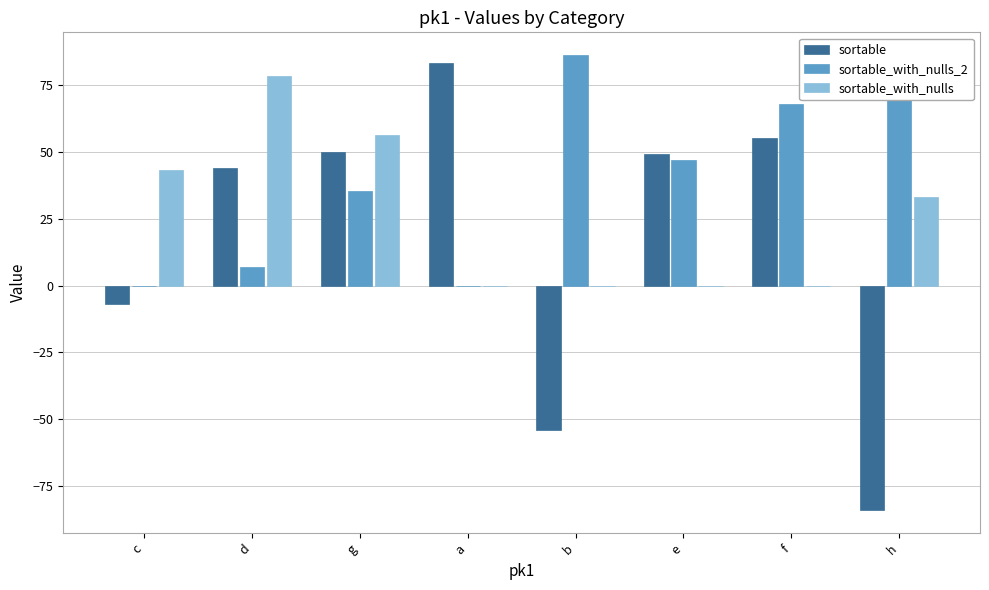

What is the greatest value displayed?

86.1